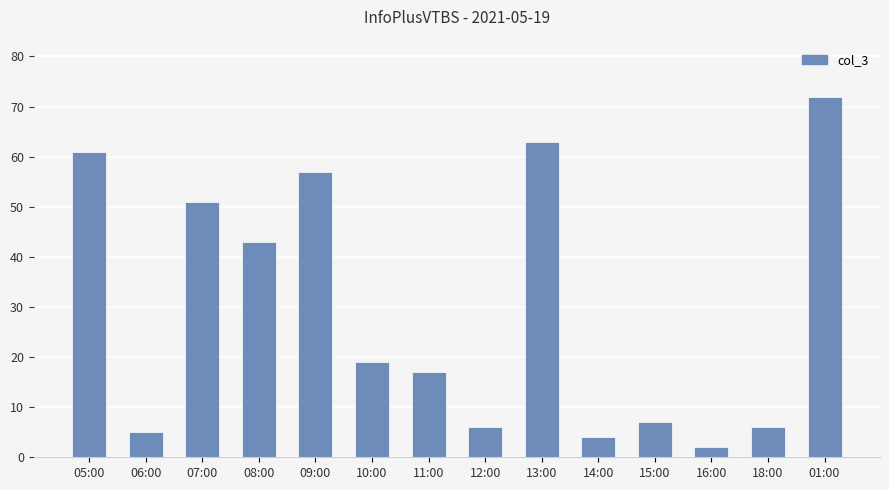

Reading left to right, what are all the values shown in this chart?

05:00=61	06:00=5	07:00=51	08:00=43	09:00=57	10:00=19	11:00=17	12:00=6	13:00=63	14:00=4	15:00=7	16:00=2	18:00=6	01:00=72